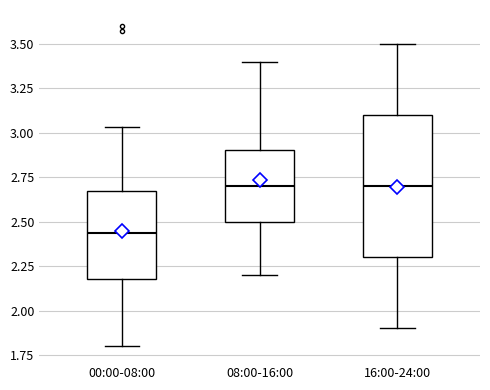

Reading left to right, transcribe this box plot: for each box, give where its median line is, the range the box spans, and where its two whiskers end, as read against the y-axis. The values are not printed on the chart, so give them approximately, as read against the axis.

00:00-08:00: median 2.45, box 2.20 to 2.65, whiskers 1.80 to 3.05
08:00-16:00: median 2.70, box 2.50 to 2.90, whiskers 2.20 to 3.40
16:00-24:00: median 2.70, box 2.30 to 3.10, whiskers 1.90 to 3.50